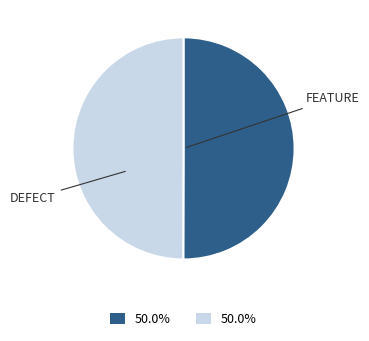

How many slices are in this pie chart?

2